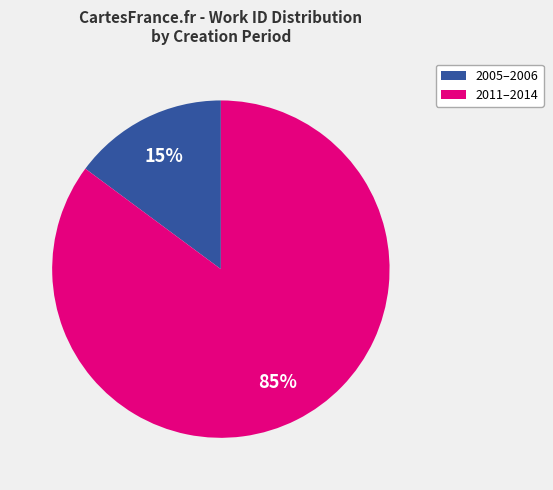

Is there a majority slice in this chart?

Yes